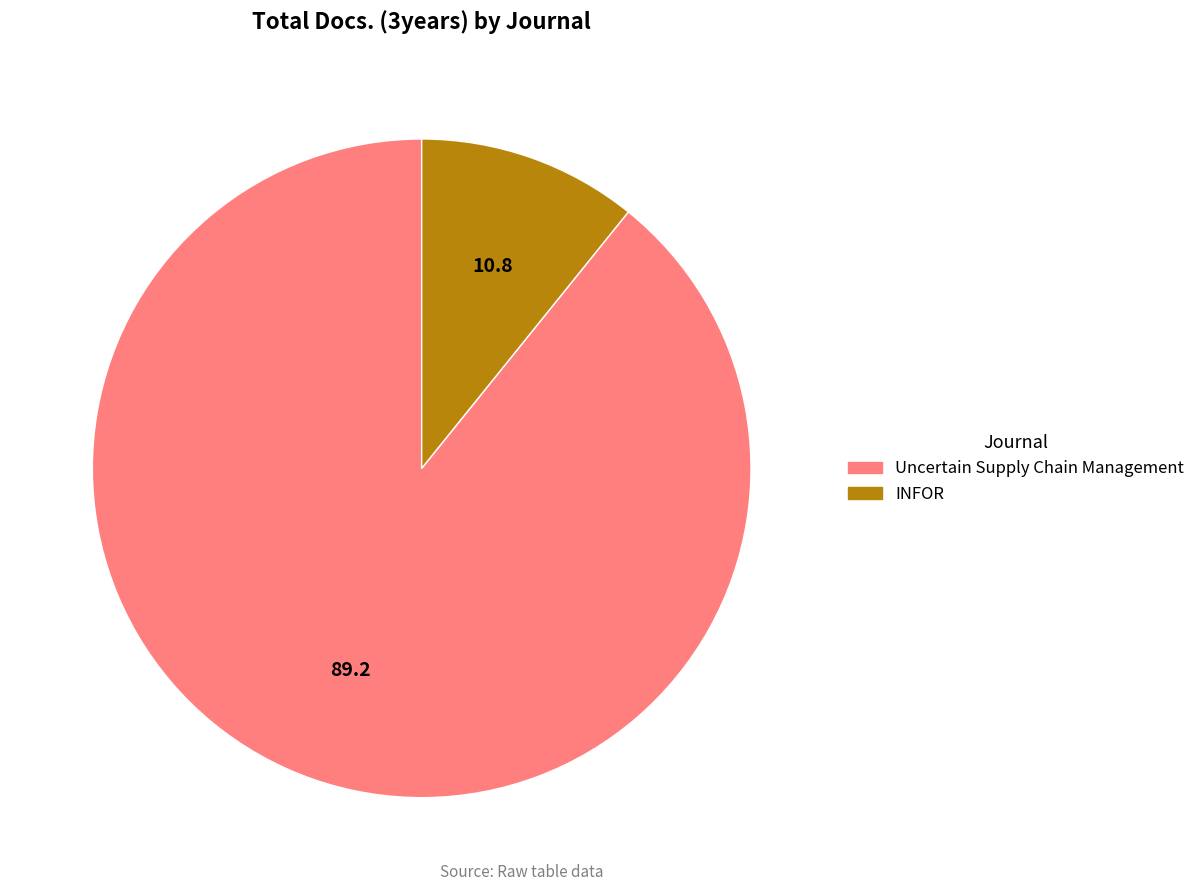

Which has a higher value, Uncertain Supply Chain Management or INFOR?

Uncertain Supply Chain Management